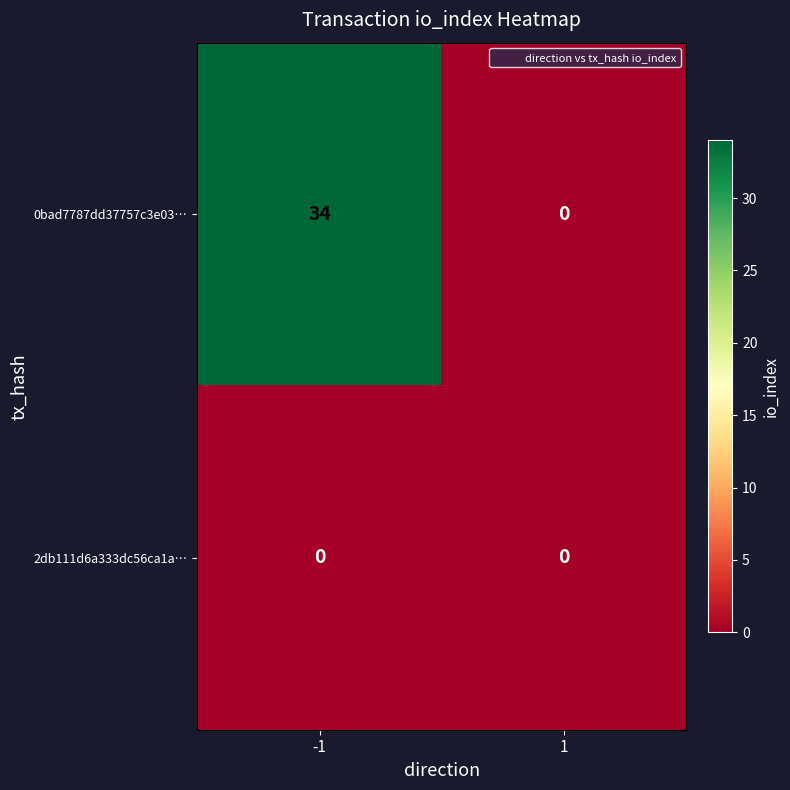

At which category is the sum across all series the highest?

-1